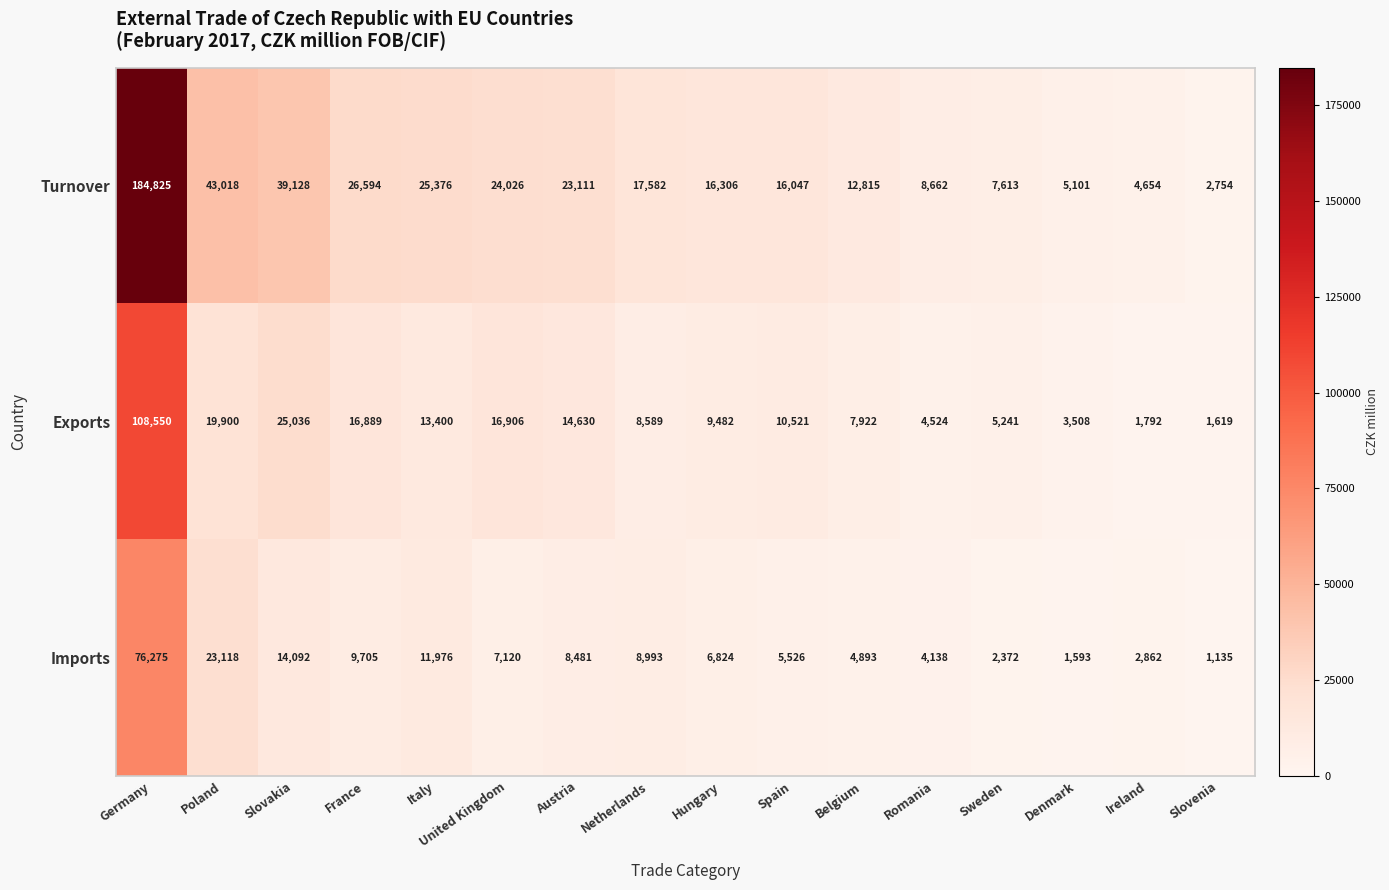

What is the difference between the maximum and minimum values in the Turnover series?

182071